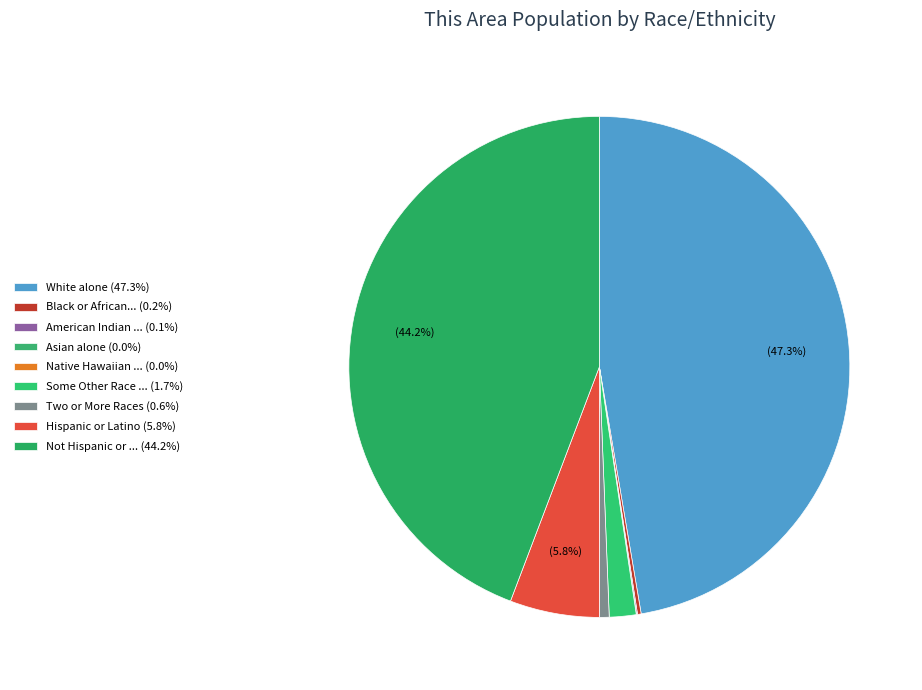

Count the number of slices in the pie.

9